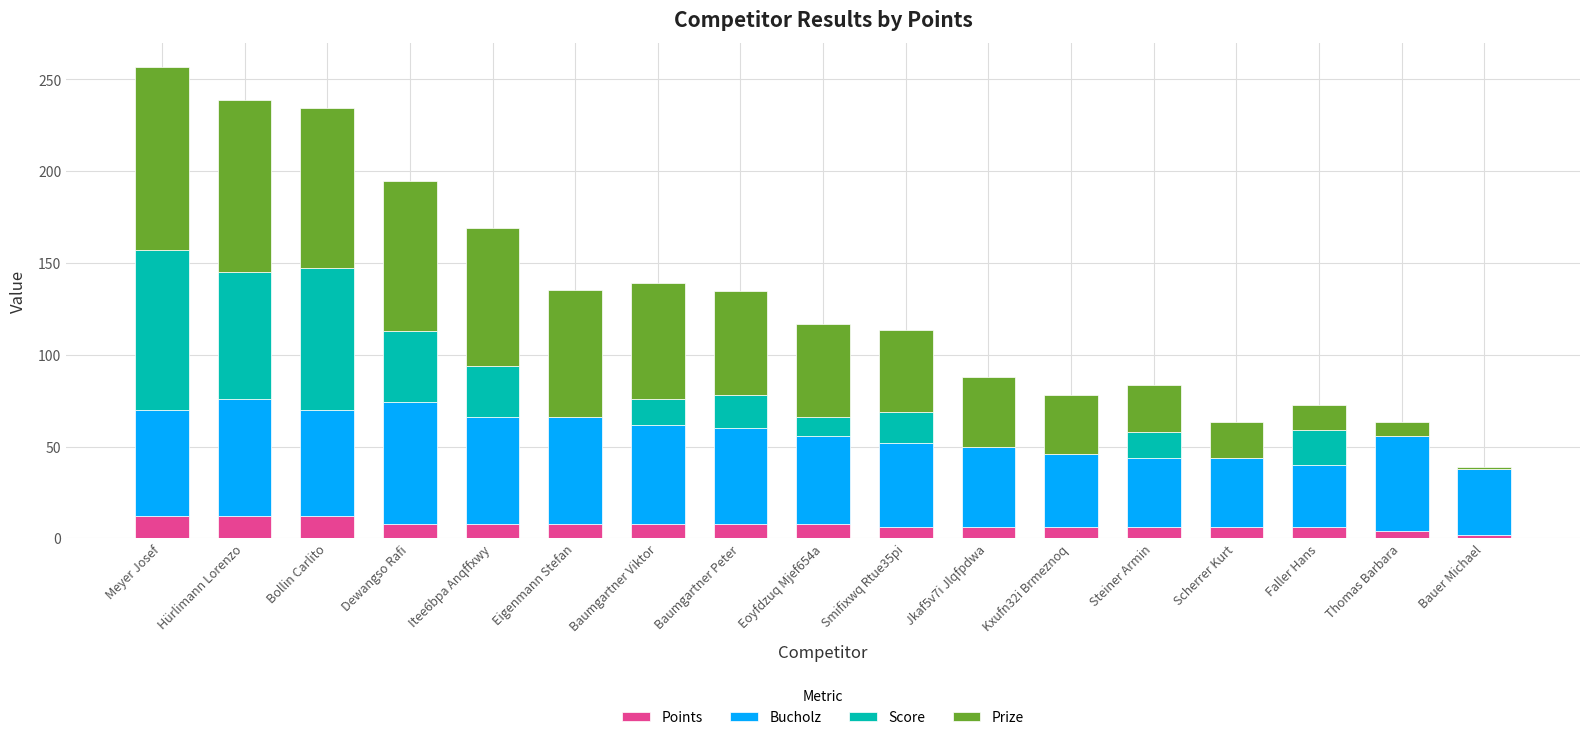

What is the total value across all series at Baumgartner Peter?

134.7